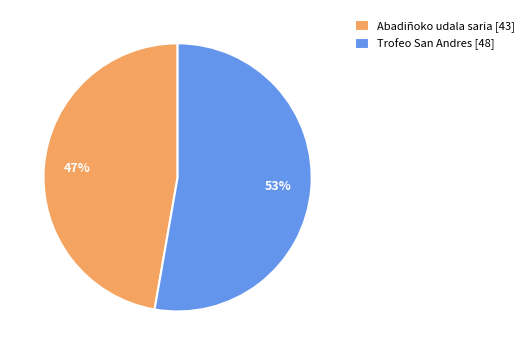

How many slices are in this pie chart?

2